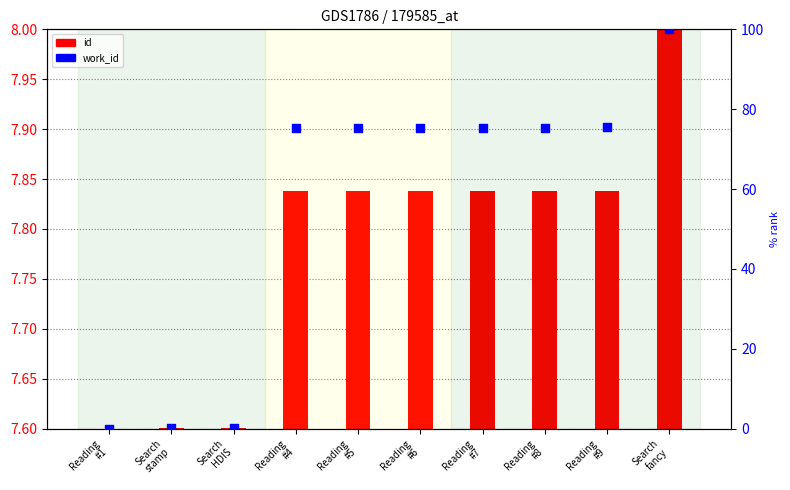

Between Reading
#7 and Search
stamp, which is larger?

Reading
#7